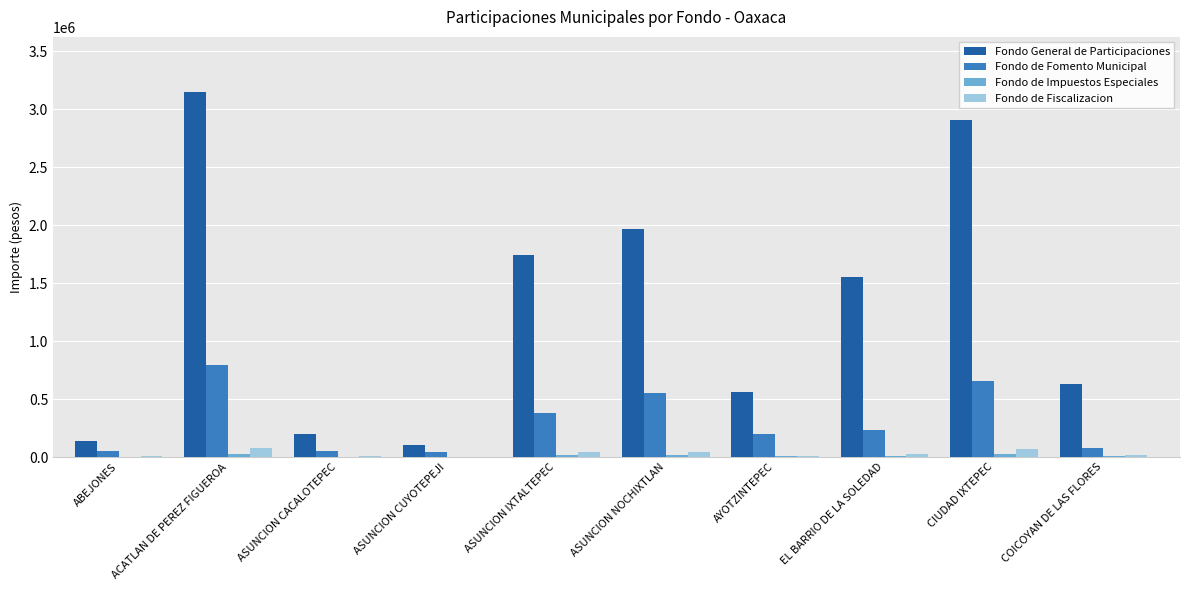

Are the bars horizontal?

No